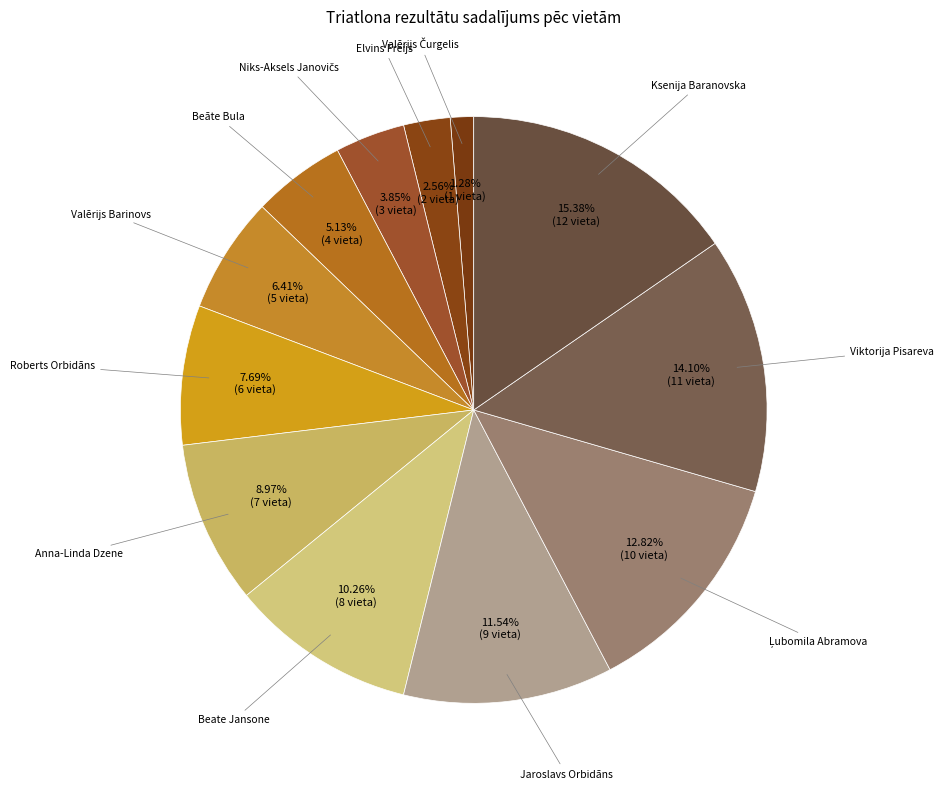

How many slices are in this pie chart?

12